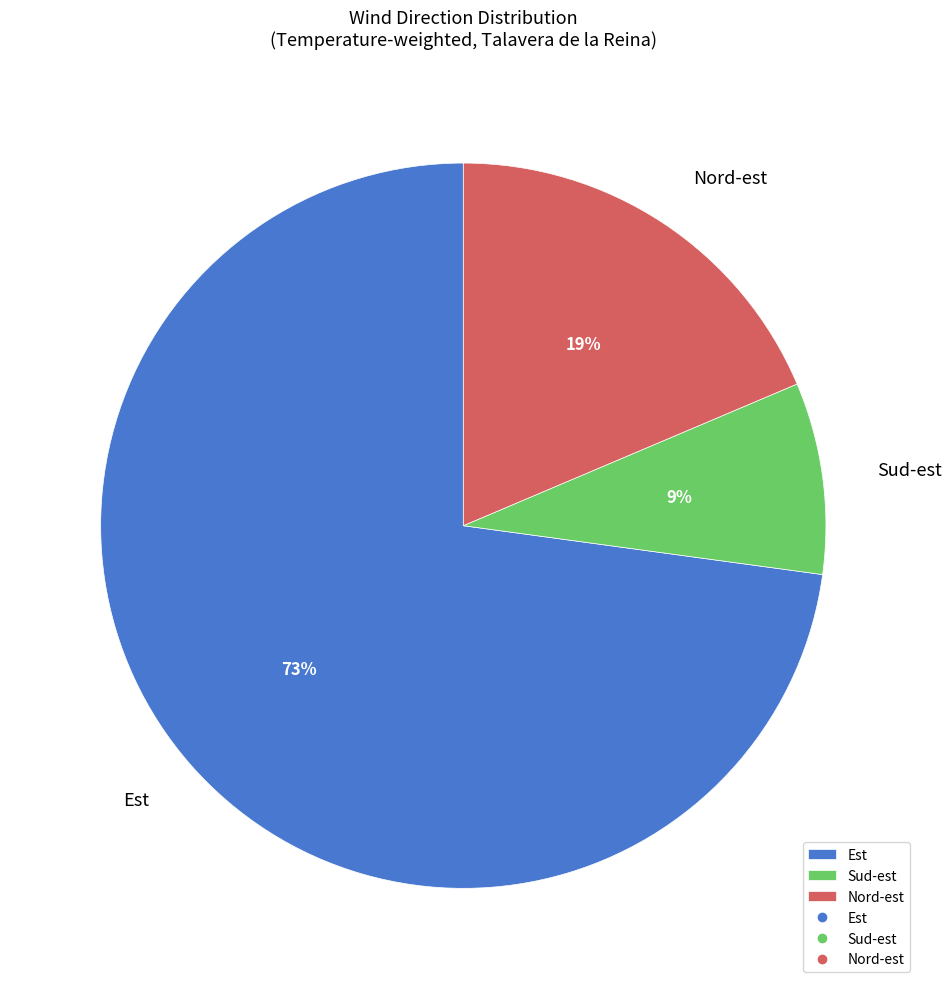

Which category has the biggest portion of the pie?

Est